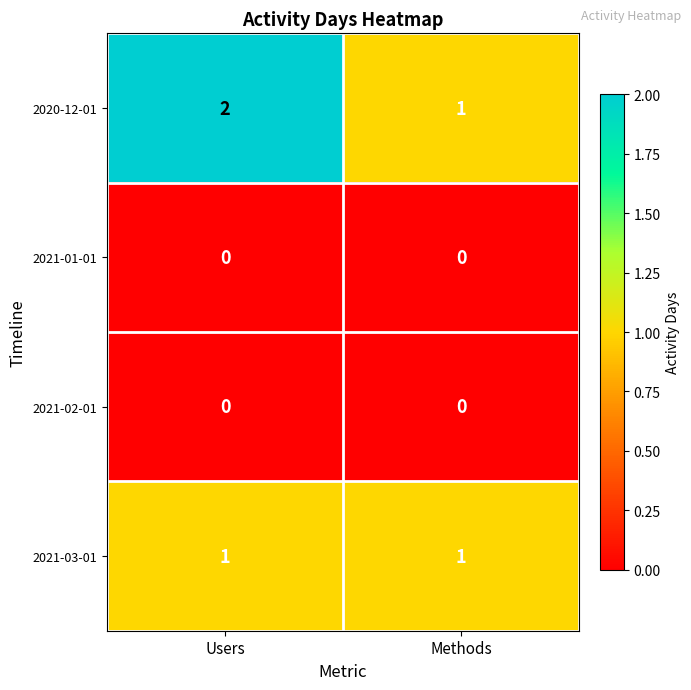

How many distinct data groups are displayed?

4